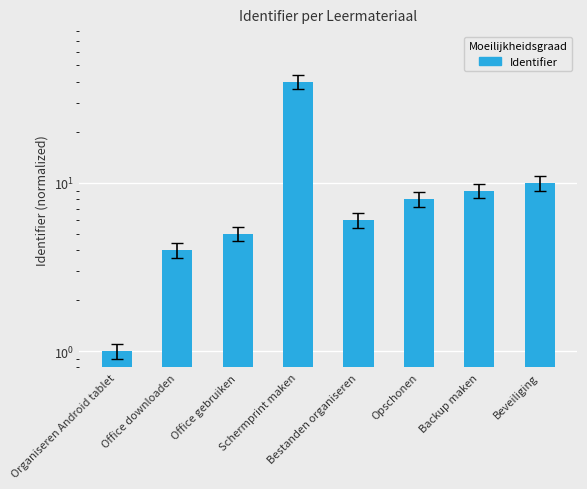

Where does the data first go above 8?

Schermprint maken